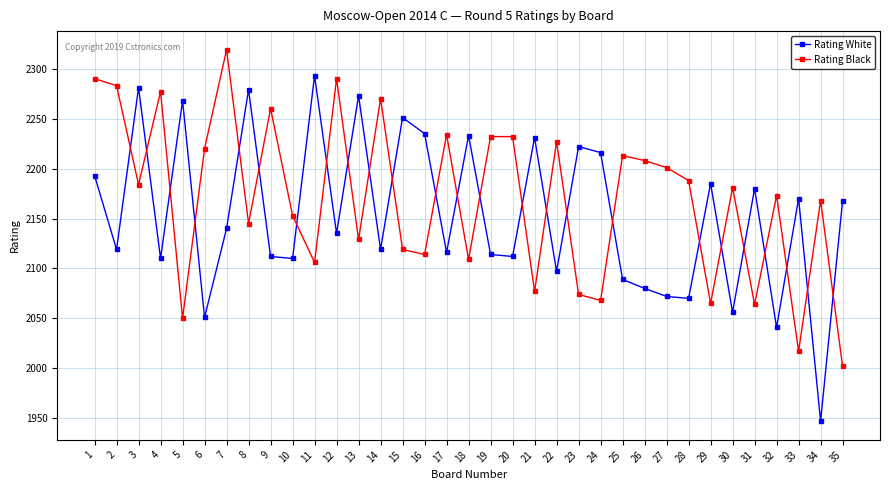

Is the value of Rating Black at 31 greater than the value of Rating White at 17?

No